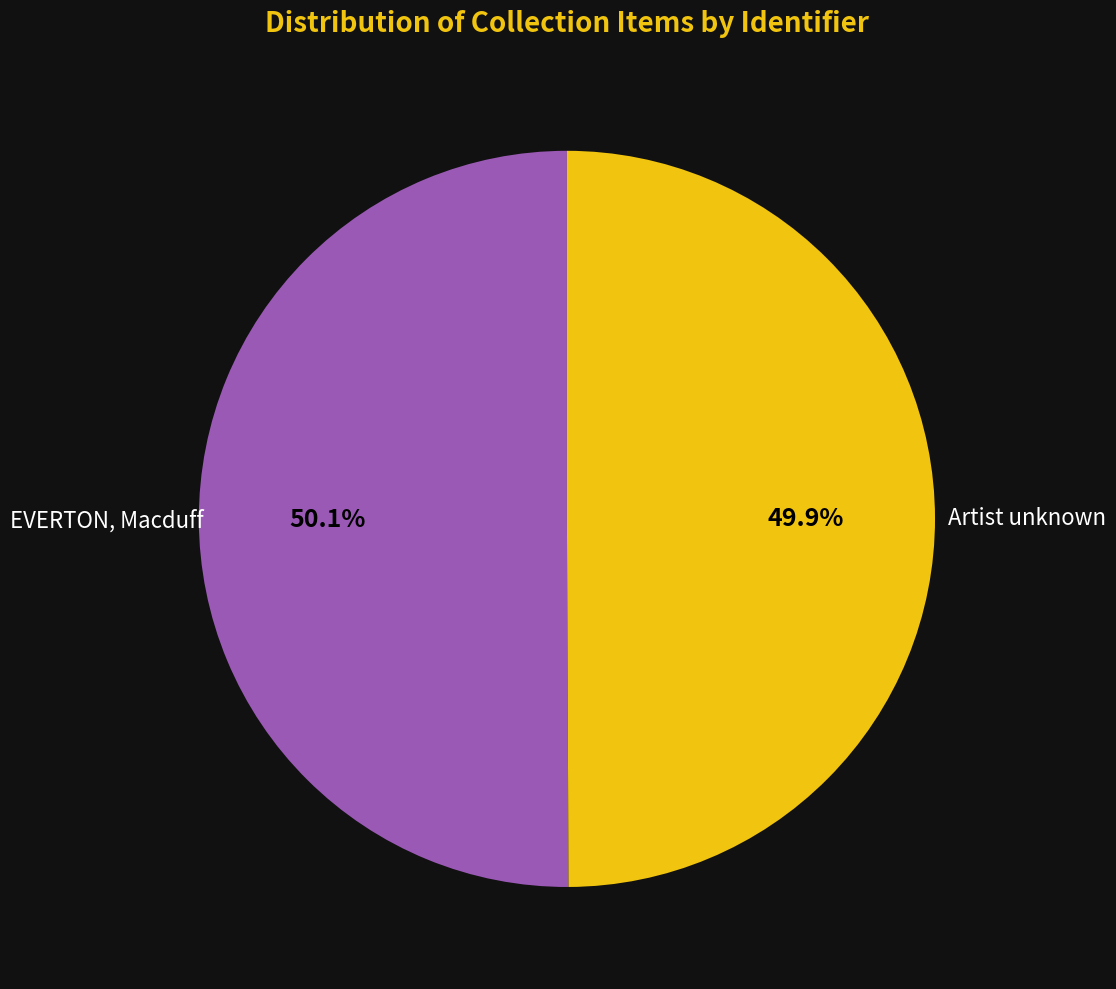

Rank the categories by value from highest to lowest.

EVERTON, Macduff, Artist unknown